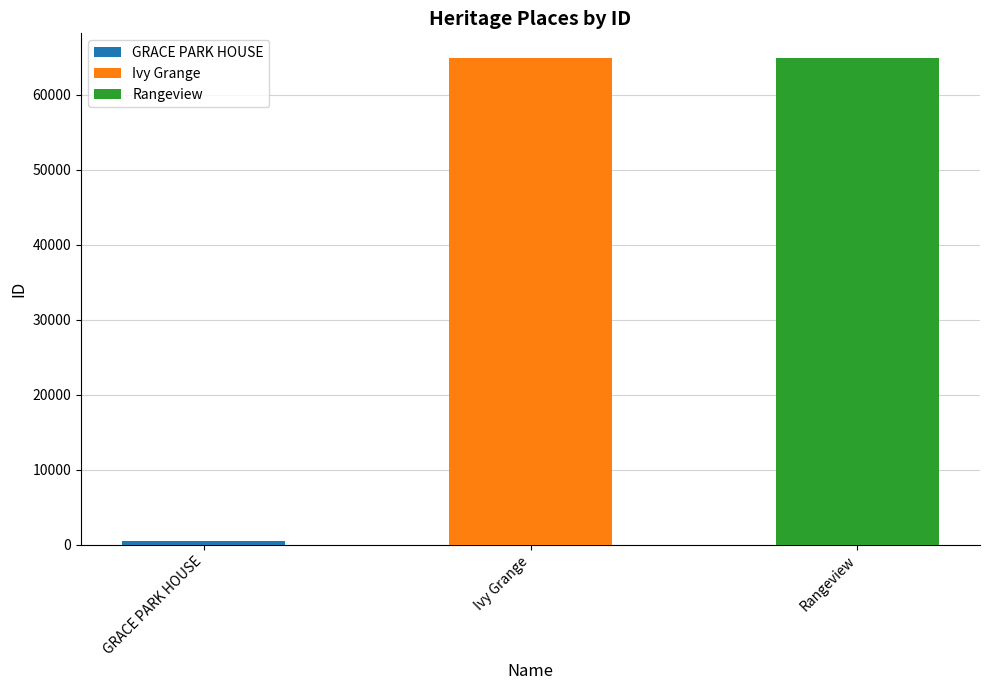

What is the difference between the values at Rangeview and GRACE PARK HOUSE?

64385